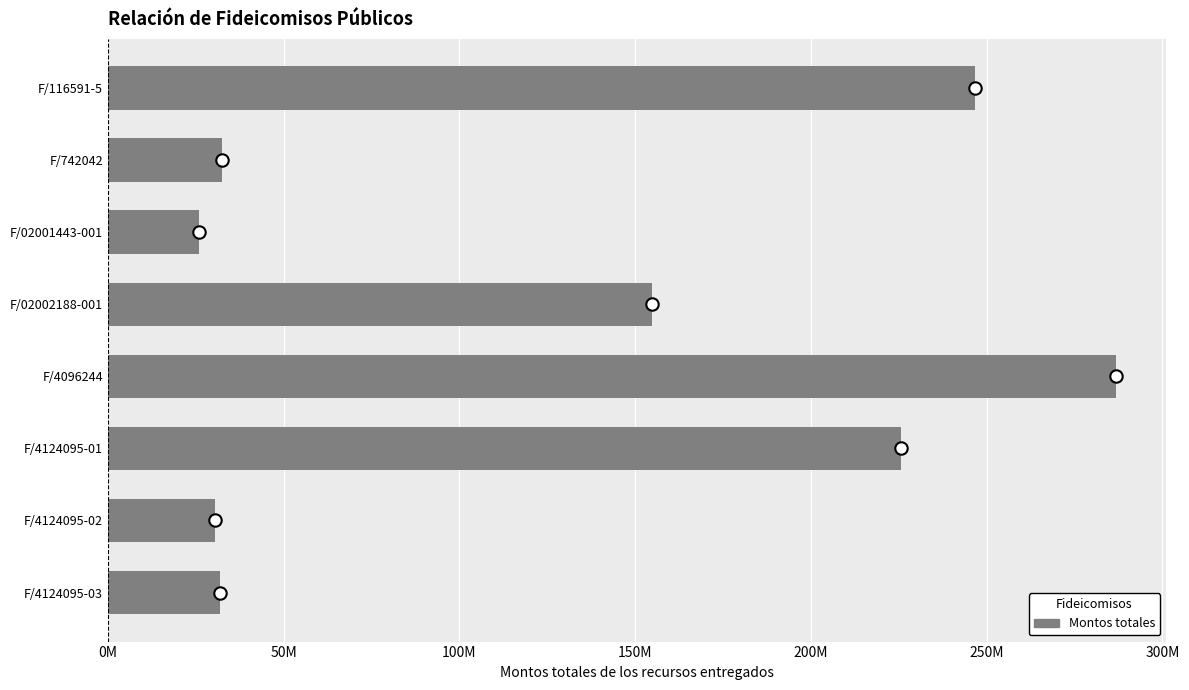

Between F/02001443-001 and F/02002188-001, which is larger?

F/02002188-001